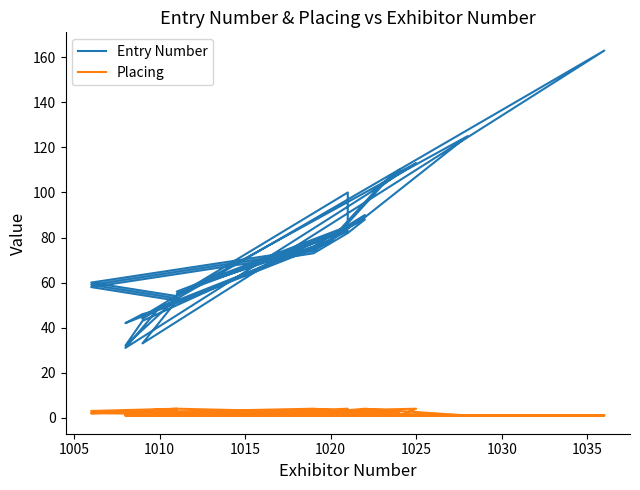

Does the chart have visible grid lines?

No